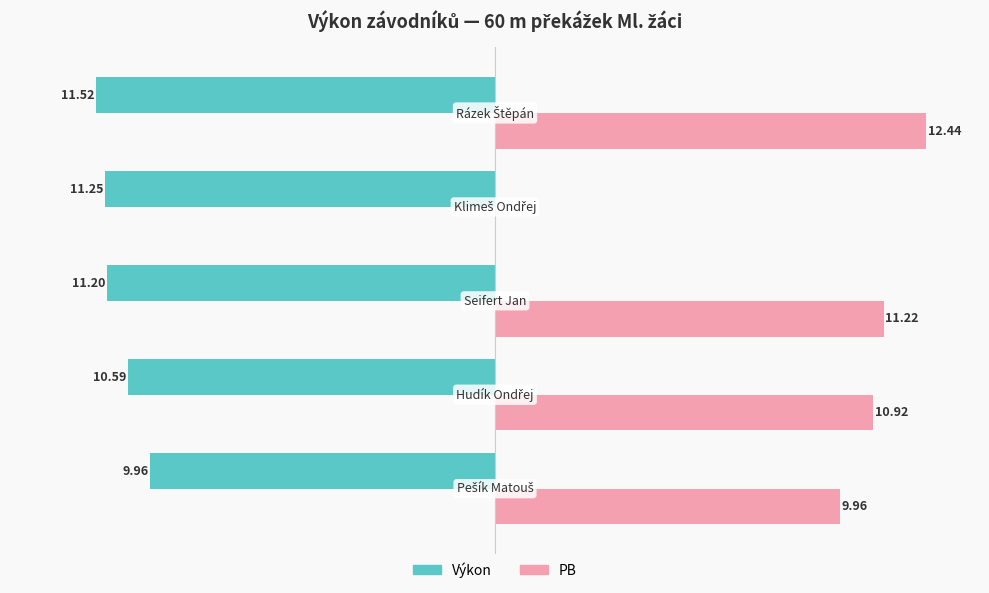

Which series has the largest total across all categories?

PB